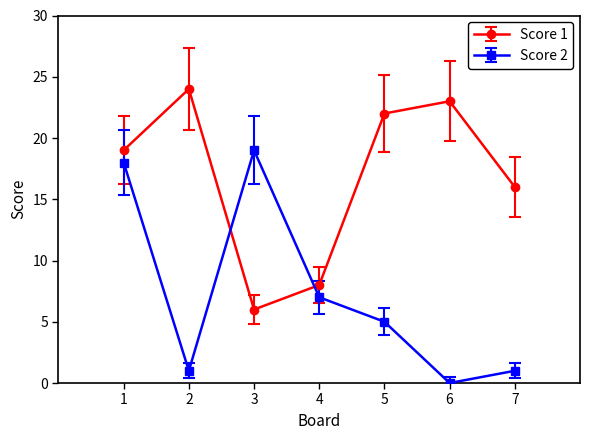

Which series has the largest total across all categories?

Score 1